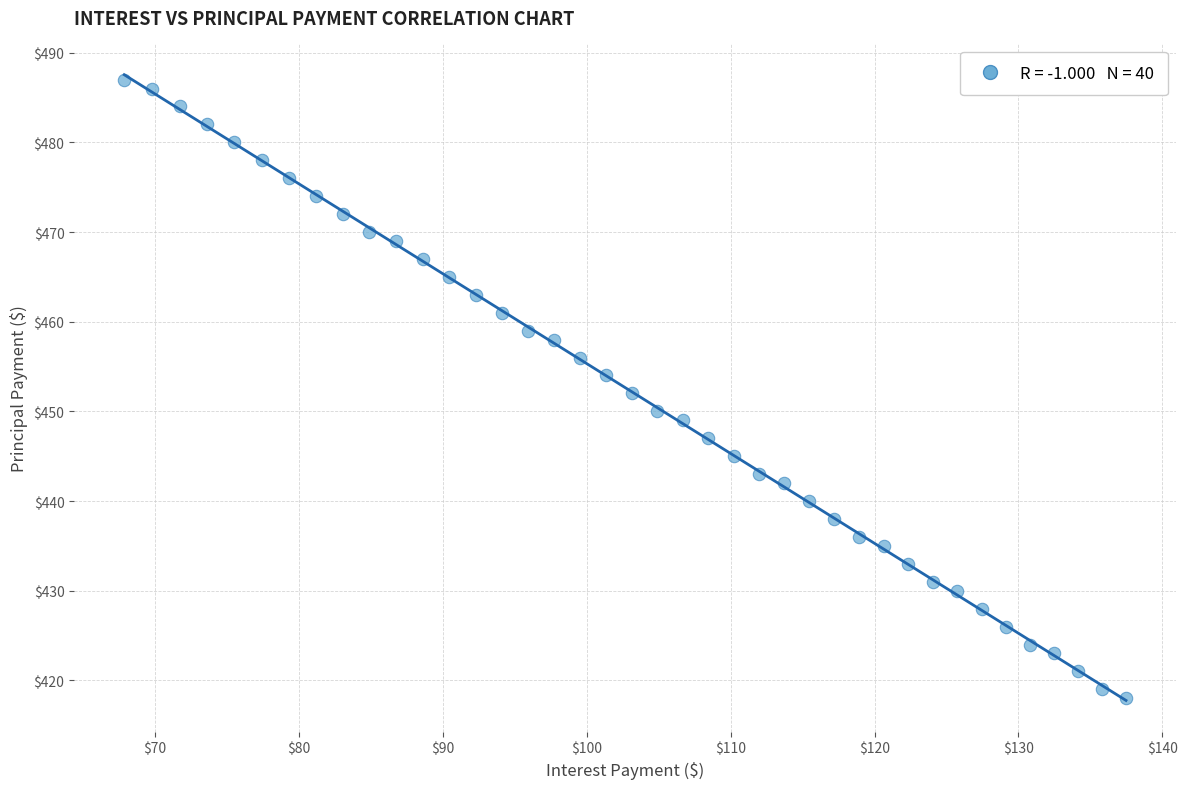

What is the range of Y values (max minus min)?

69